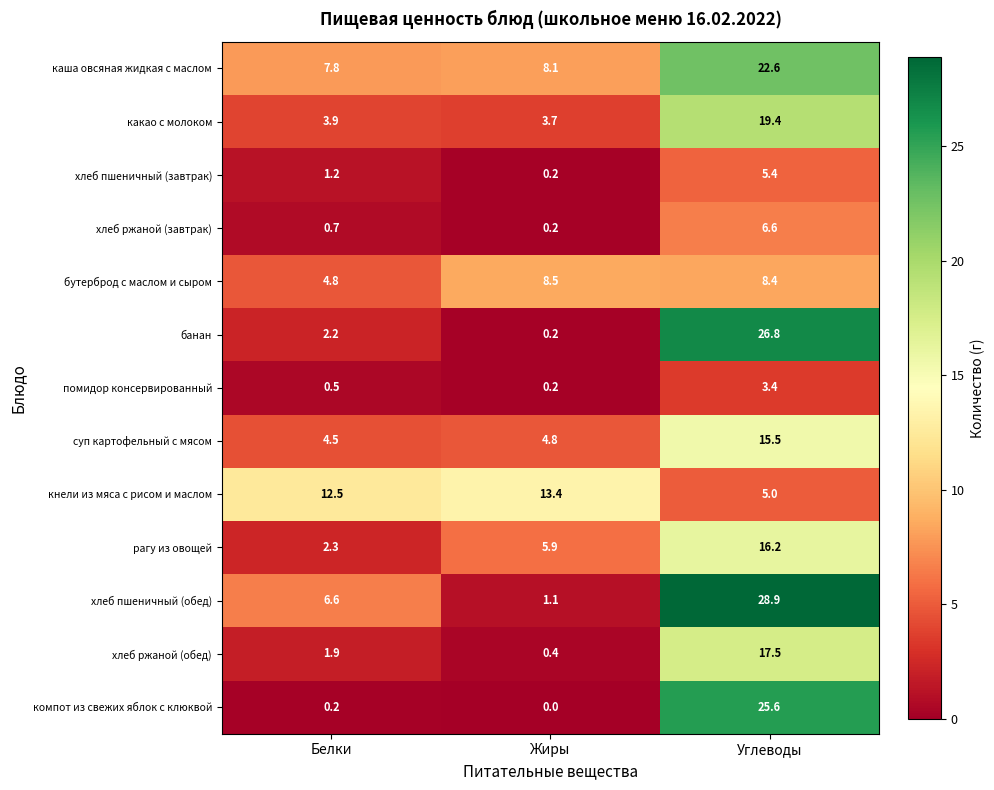

What is the sum of all рагу из овощей values?

24.4